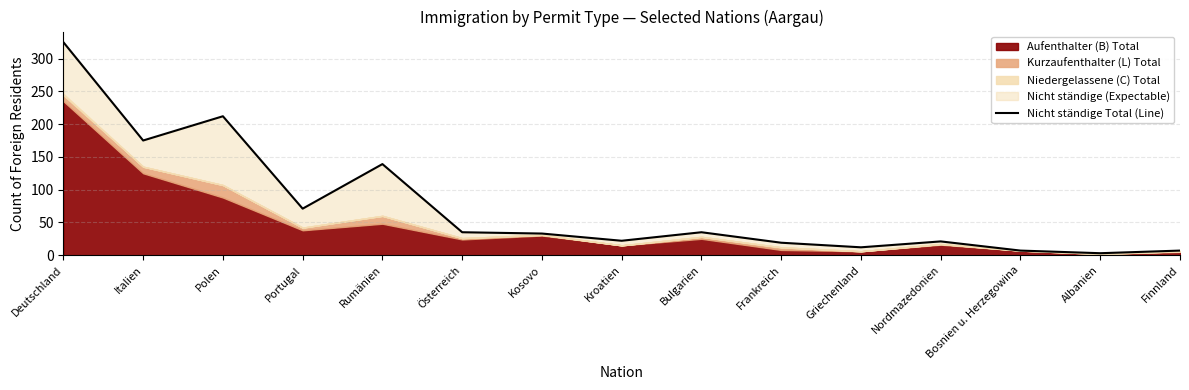

Rank the categories by value from lowest to highest.

Albanien, Bosnien u. Herzegowina, Finnland, Griechenland, Frankreich, Nordmazedonien, Kroatien, Kosovo, Österreich, Bulgarien, Portugal, Rumänien, Italien, Polen, Deutschland